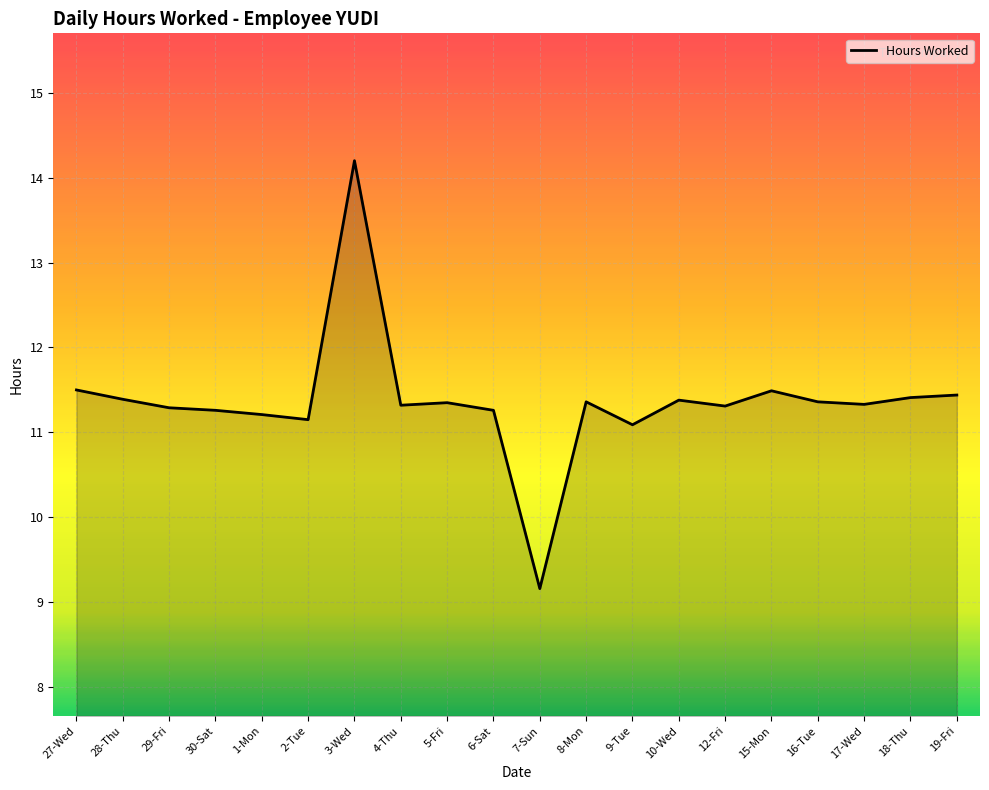

What is the greatest value displayed?

14.2